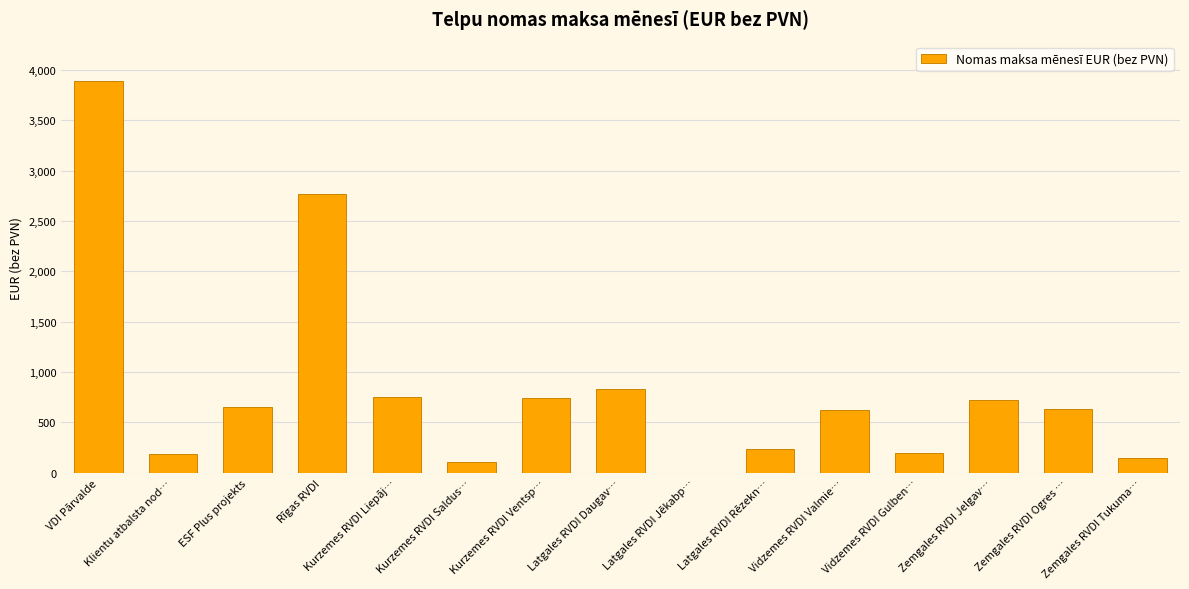

What is the change in value from Klientu atbalsta nod… to Latgales RVDI Daugav…?

+650.5